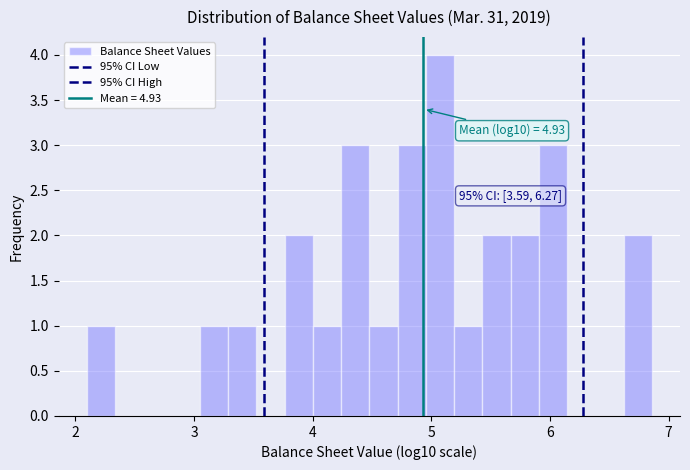

Around what value on the x-axis is the tallest bar? Give the approximate position of its centre, as read against the axis.

5.1